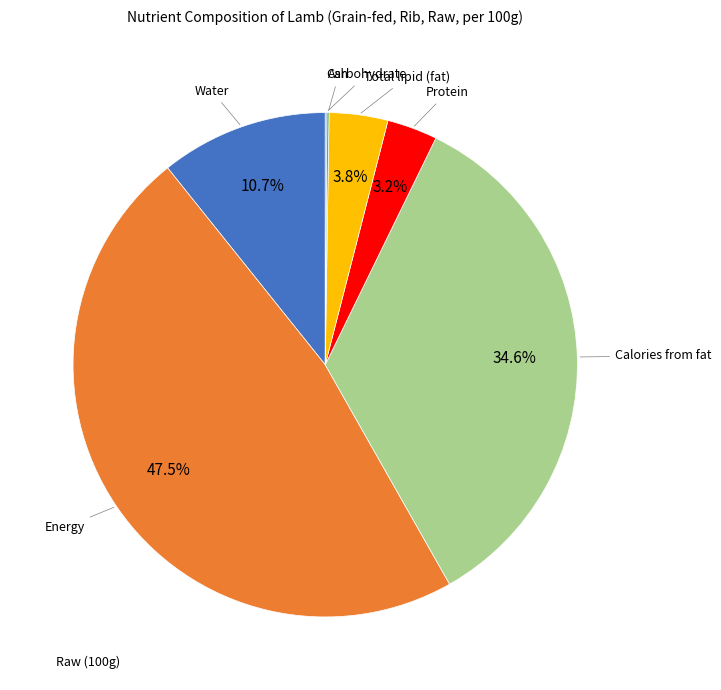

To the nearest percent, what is the average slice percentage?

14%